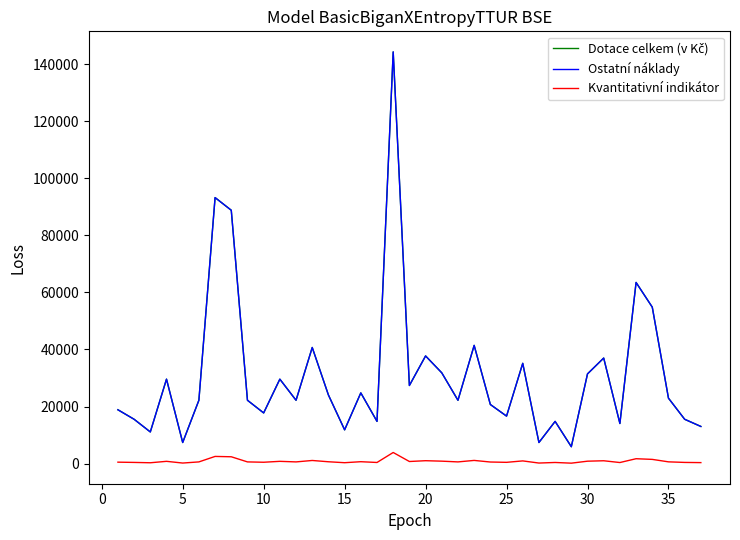

Is this an area chart (filled region under the line)?

No